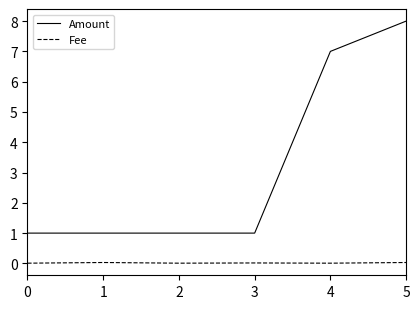

How many lines are shown in the chart?

2